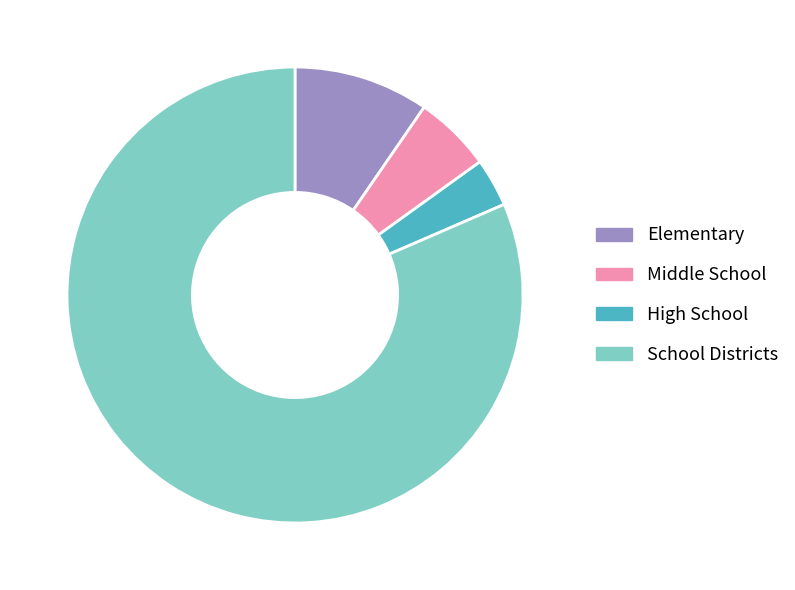

Rank the categories by value from lowest to highest.

High School, Middle School, Elementary, School Districts